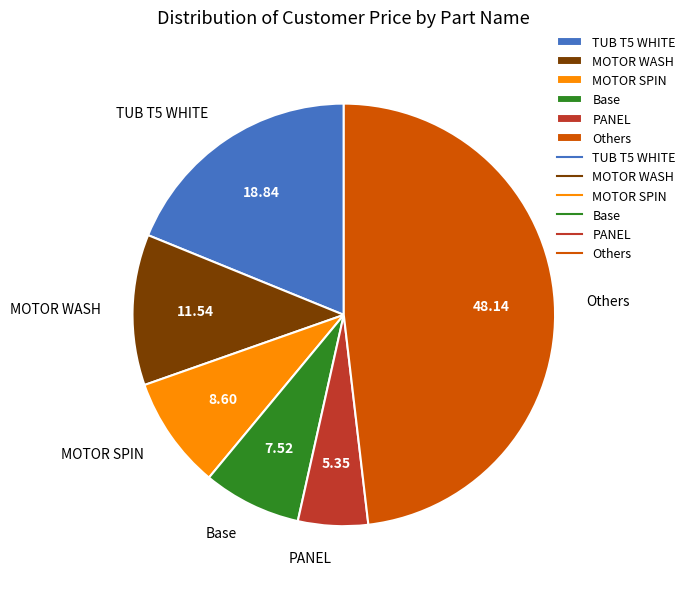

Rank the categories by value from highest to lowest.

Others, TUB T5 WHITE, MOTOR WASH, MOTOR SPIN, Base, PANEL